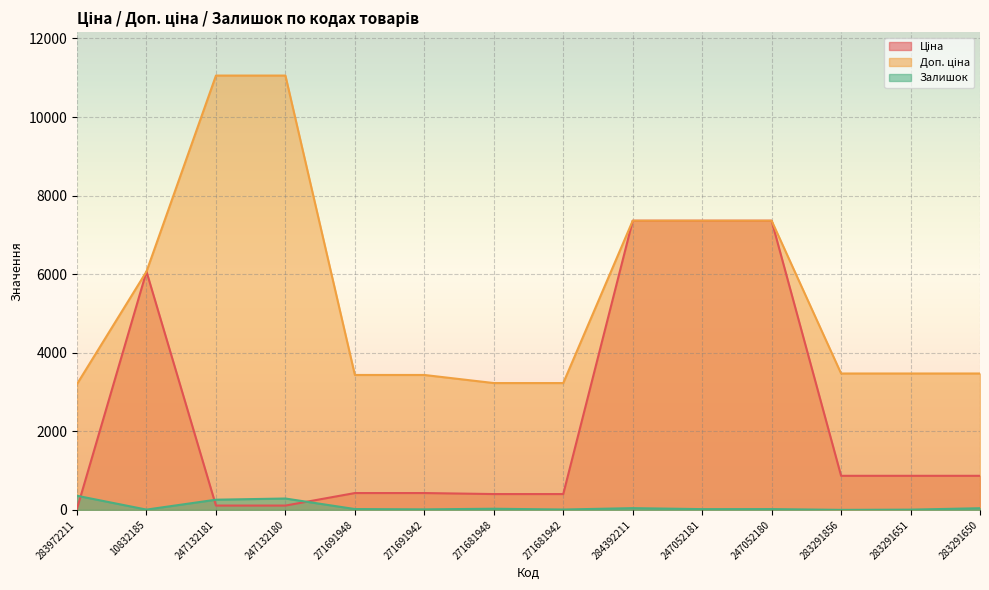

What is the label of the 4th point from the left?

247132180